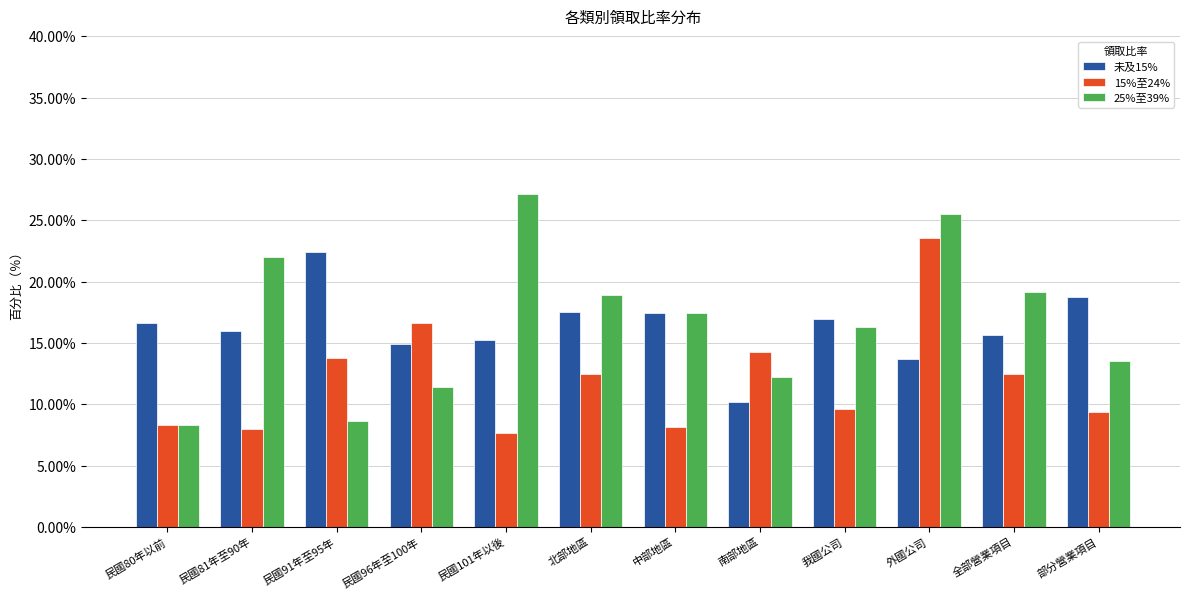

Which category has the lowest value across all series?

民國101年以後